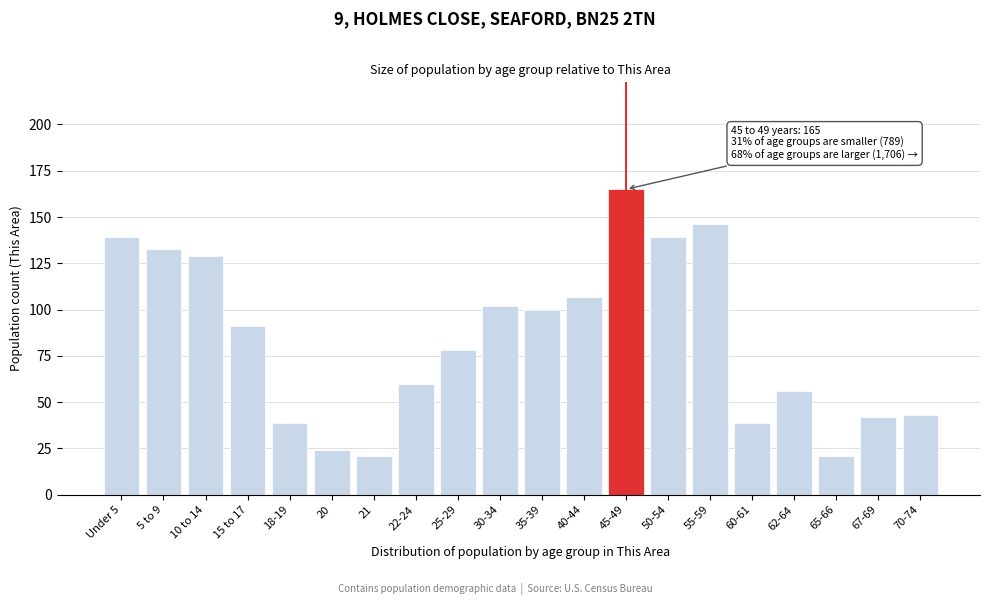

Reading left to right, extract all data points from this chart.

Under 5=139	5 to 9=133	10 to 14=129	15 to 17=91	18-19=39	20=24	21=21	22-24=60	25-29=78	30-34=102	35-39=100	40-44=107	45-49=165	50-54=139	55-59=146	60-61=39	62-64=56	65-66=21	67-69=42	70-74=43